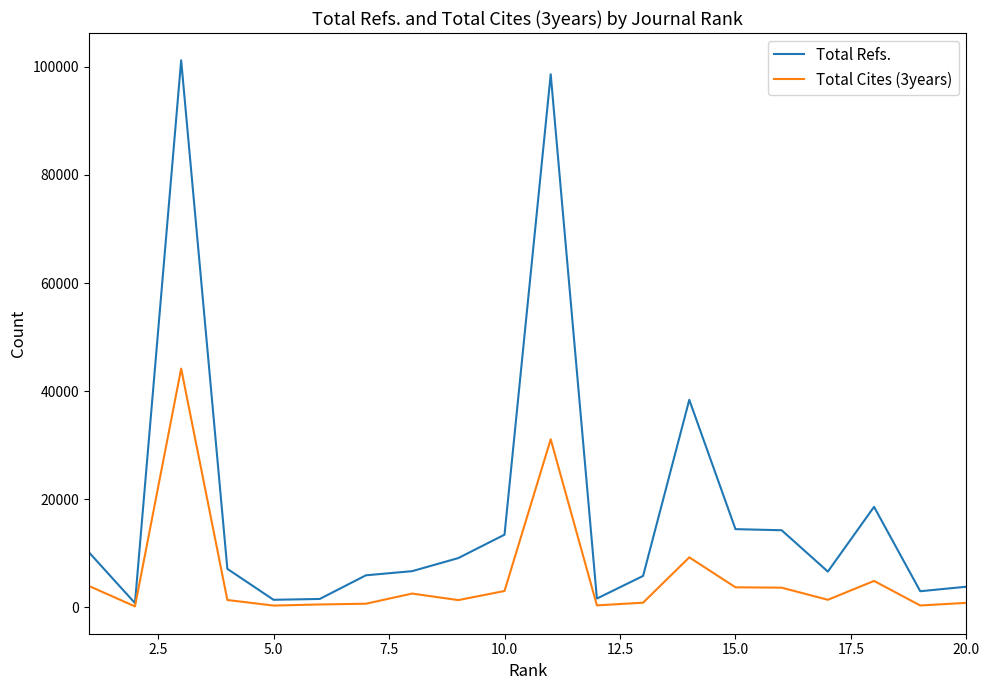

What is the maximum value shown in the chart?

101207